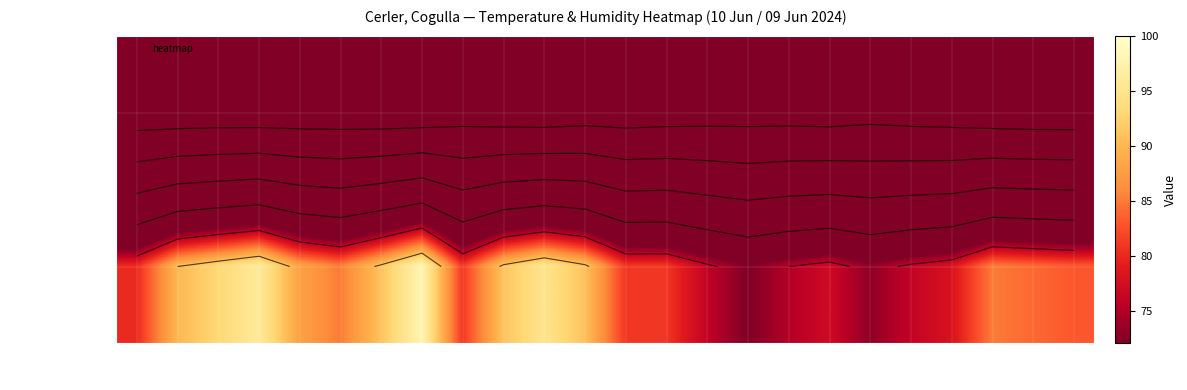

Where does the Hezetasuna (%) series first go above 84?

01:00